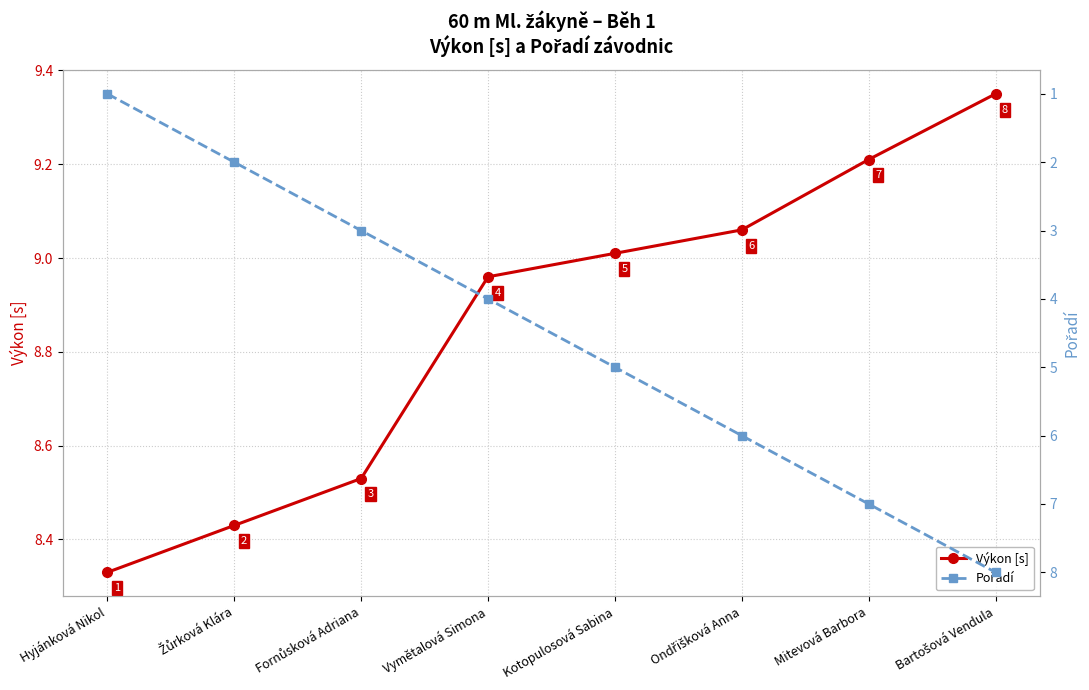

At which label is Výkon [s] closest to 8?

Hyjánková Nikol